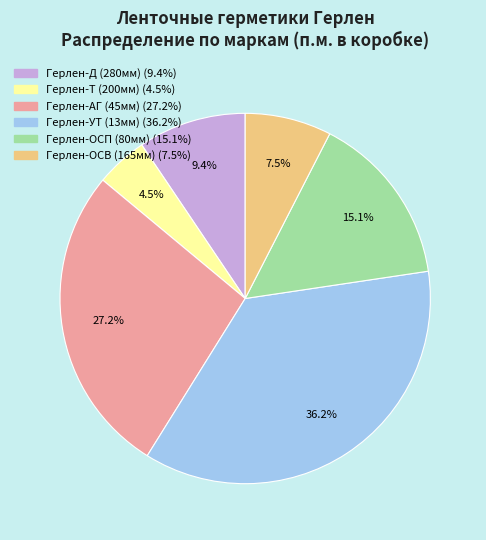

Between Герлен-АГ and Герлен-УТ, which is larger?

Герлен-УТ